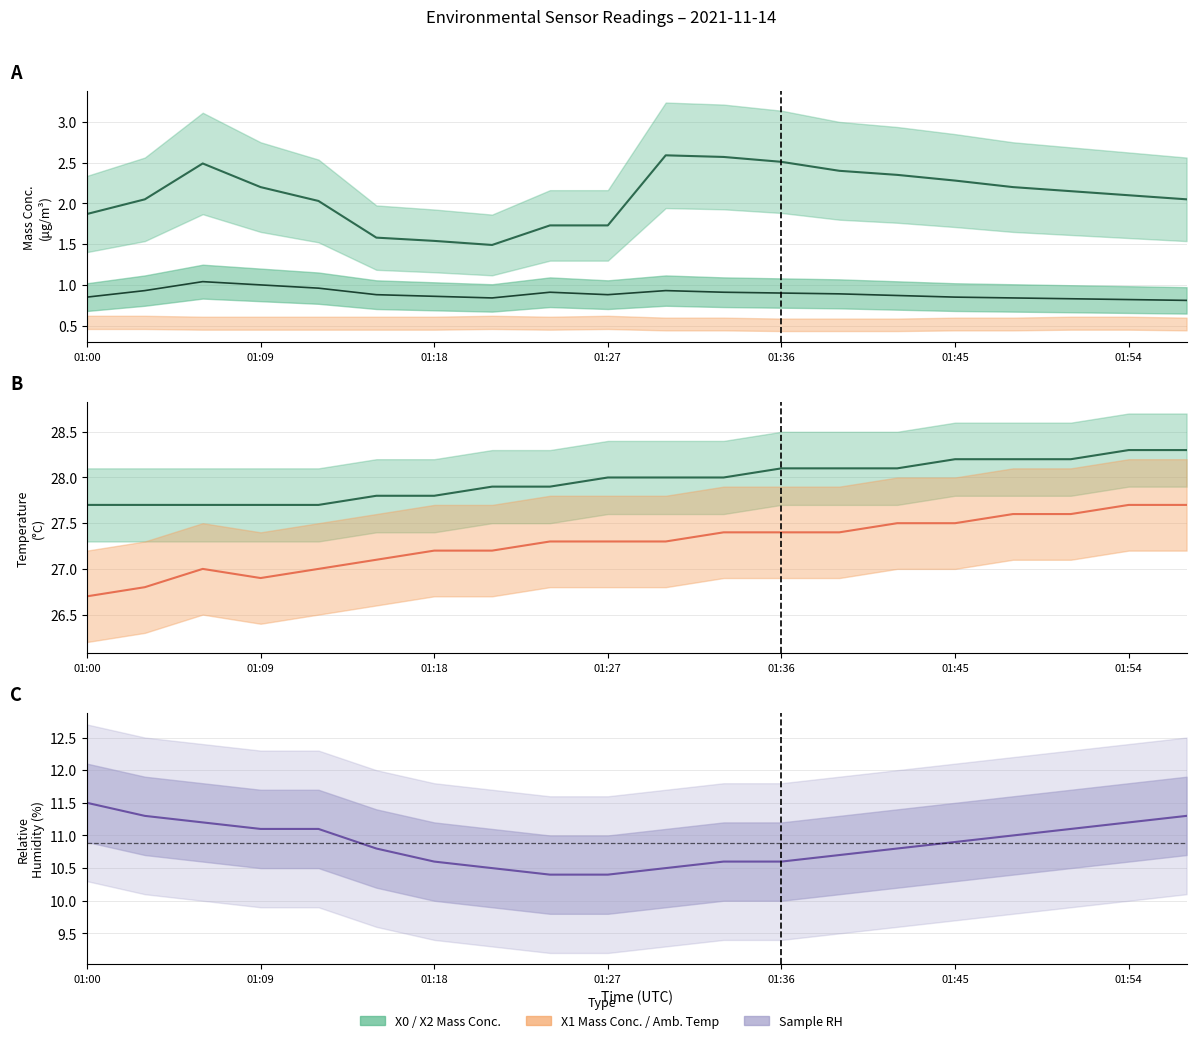

Reading left to right, what are all the values shown in this chart?

X0_M11 (μg/m³): 1.9	2.0	2.5	2.2	2.0	1.6	1.5	1.5	1.7	1.7	2.6	2.6	2.5	2.4	2.4	2.3	2.2	2.1	2.1	2.0
X2_M11 (μg/m³): 0.8	0.9	1.0	1.0	1.0	0.9	0.9	0.8	0.9	0.9	0.9	0.9	0.9	0.9	0.9	0.8	0.8	0.8	0.8	0.8
Sample RH (%): 11.5	11.3	11.2	11.1	11.1	10.8	10.6	10.5	10.4	10.4	10.5	10.6	10.6	10.7	10.8	10.9	11.0	11.1	11.2	11.3
Ambient Temp (°C): 26.7	26.8	27.0	26.9	27.0	27.1	27.2	27.2	27.3	27.3	27.3	27.4	27.4	27.4	27.5	27.5	27.6	27.6	27.7	27.7
Sample Temp (°C): 27.7	27.7	27.7	27.7	27.7	27.8	27.8	27.9	27.9	28.0	28.0	28.0	28.1	28.1	28.1	28.2	28.2	28.2	28.3	28.3